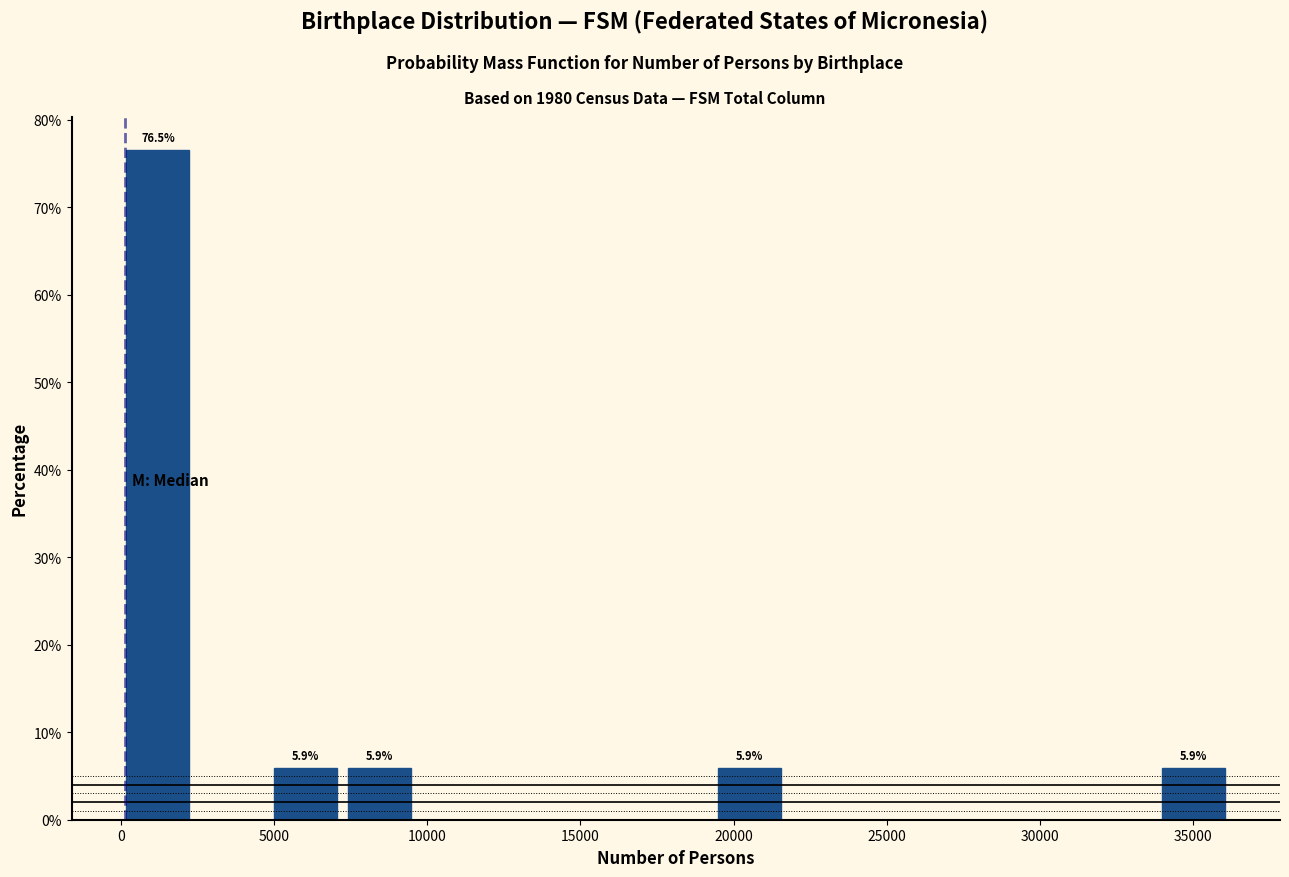

Which range on the x-axis has the tallest bar?

0 to 2500